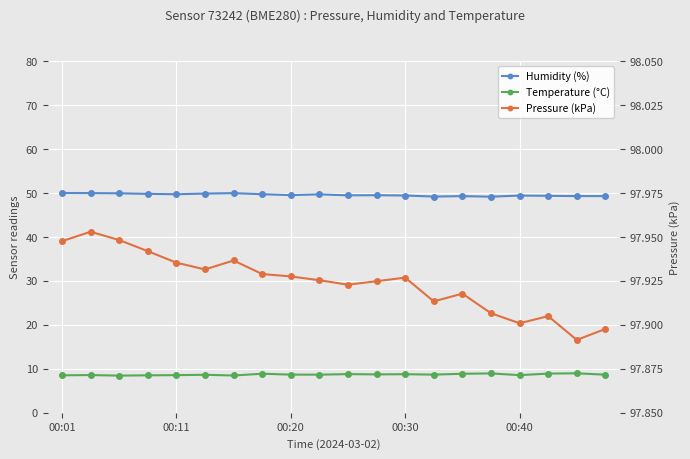

True or false: Humidity (%) and Pressure (kPa) intersect in this chart.

False